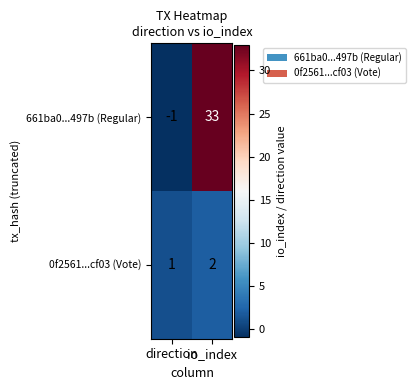

What is the maximum value for 661ba0...497b (Regular)?

33